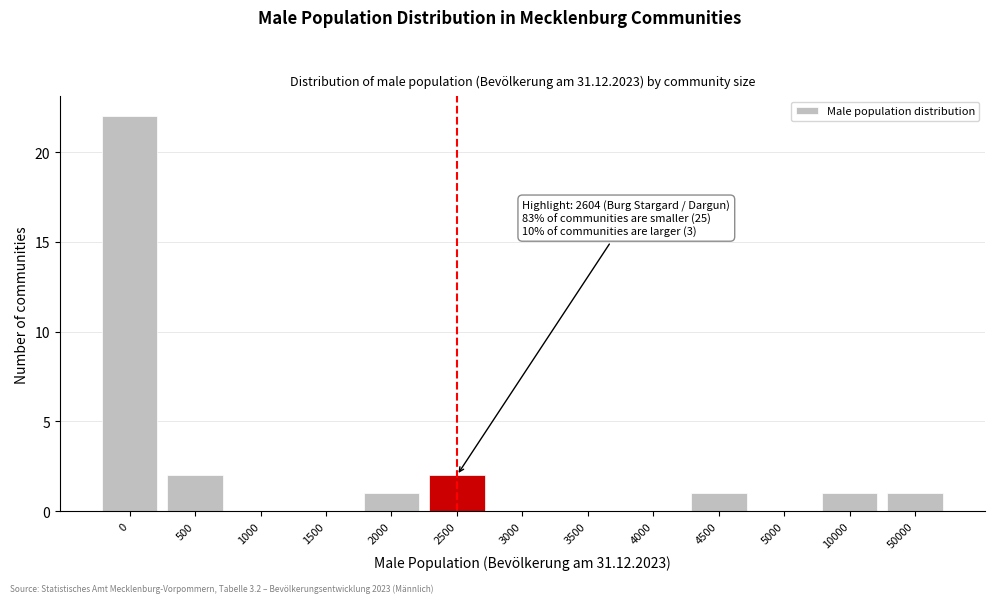

Reading right to left, extract all data points from this chart.

50000=1	10000=1	5000=0	4500=1	4000=0	3500=0	3000=0	2500=2	2000=1	1500=0	1000=0	500=2	0=22